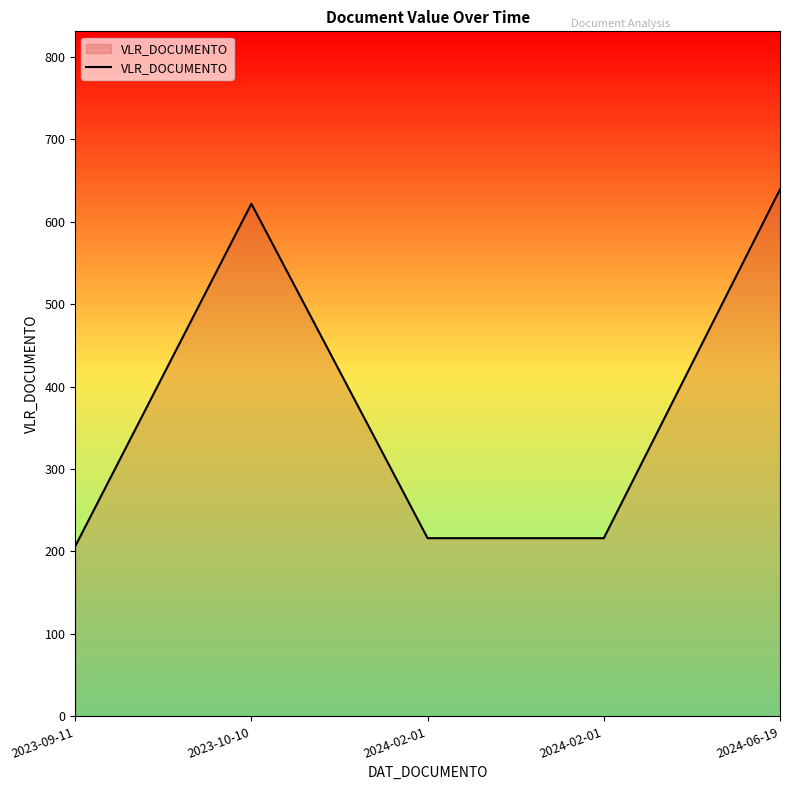

Which label corresponds to the largest value in the chart?

2024-06-19